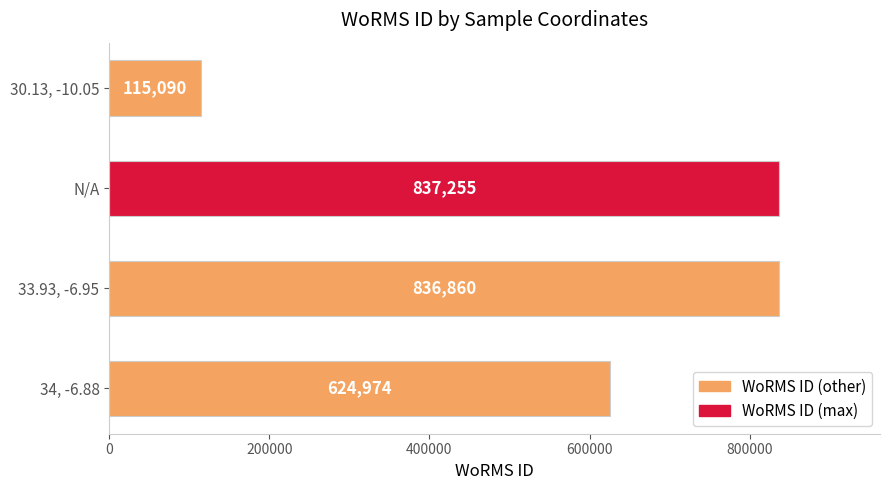

Does the chart contain stacked bars?

No